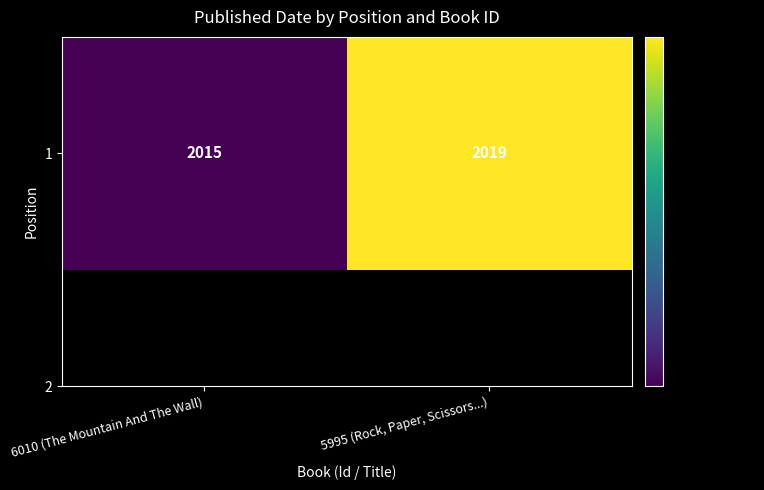

Count the values in the range 2015 to 2019.

2